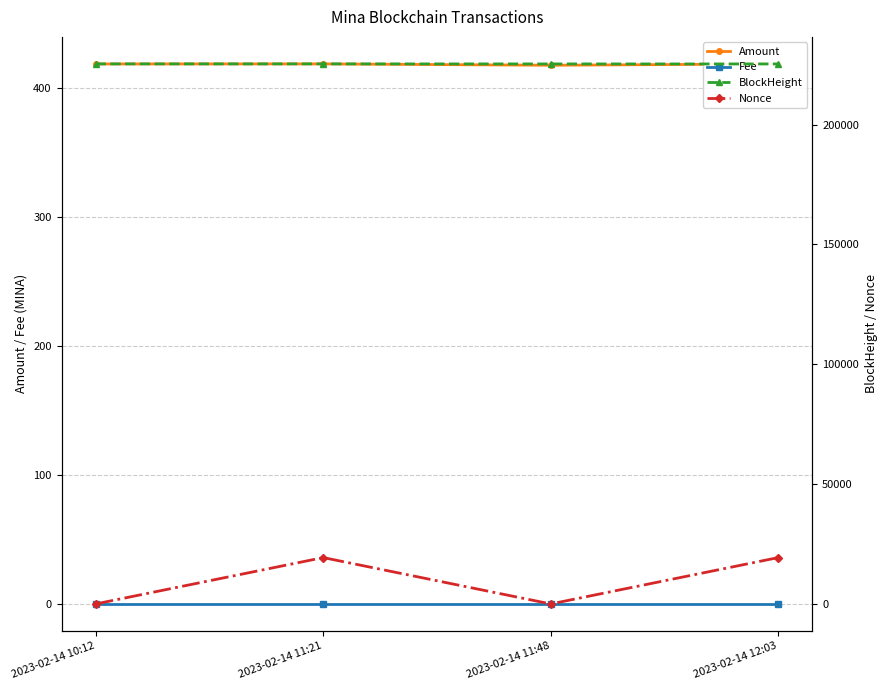

Which series changed the most between 2023-02-14 10:12 and 2023-02-14 11:48?

BlockHeight